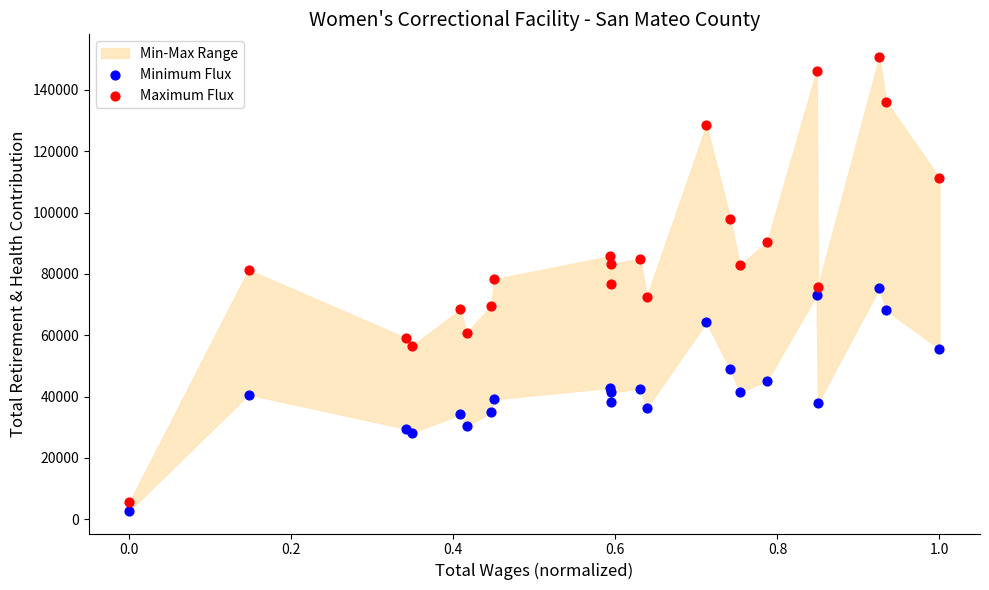

Which series contains the highest Y value?

Maximum Flux